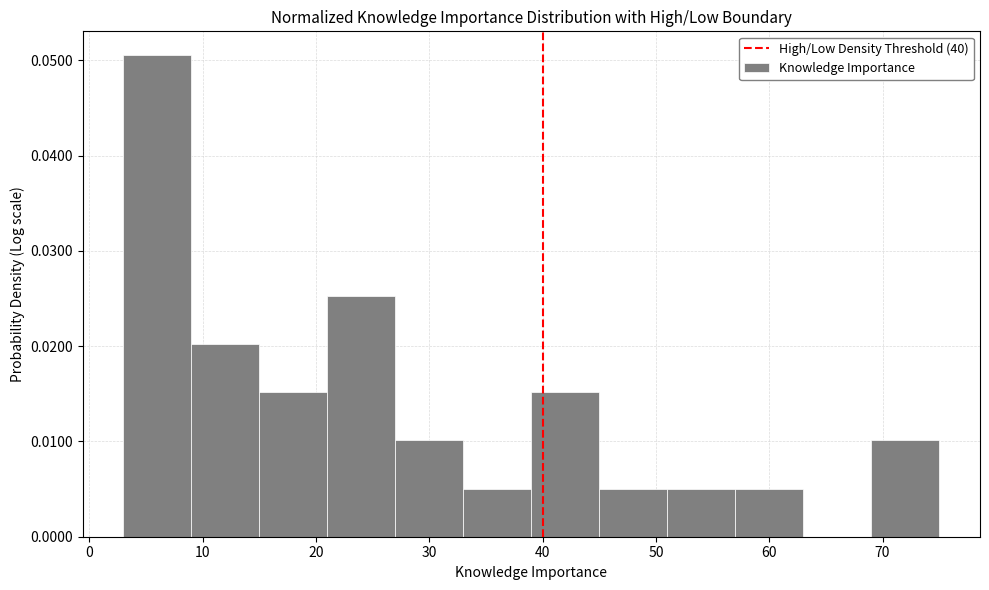

What is the height of the bar covering 45 to 51 on the x-axis? The values are not printed on the chart, so give them approximately, as read against the axis.

0.005